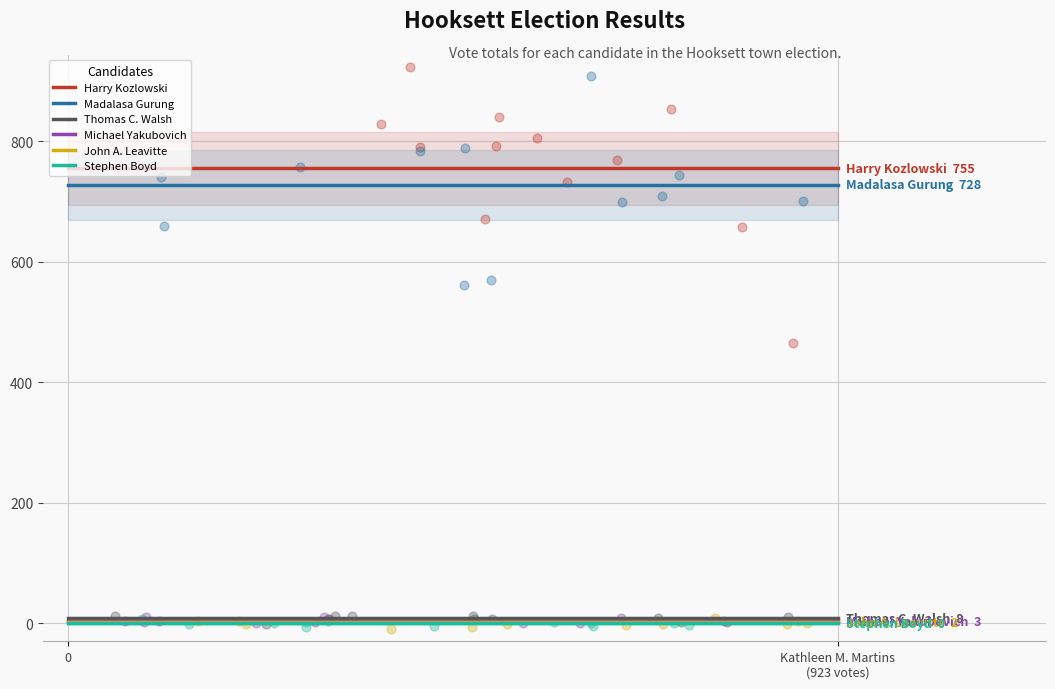

Is the value of John A. Leavitte at 0 greater than the value of Madalasa Gurung at Kathleen M. Martins
(923 votes)?

No